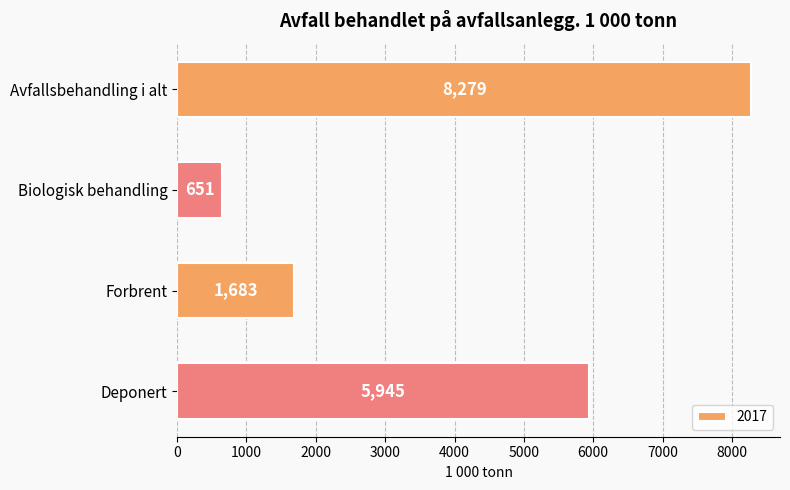

What is the smallest value displayed?

651